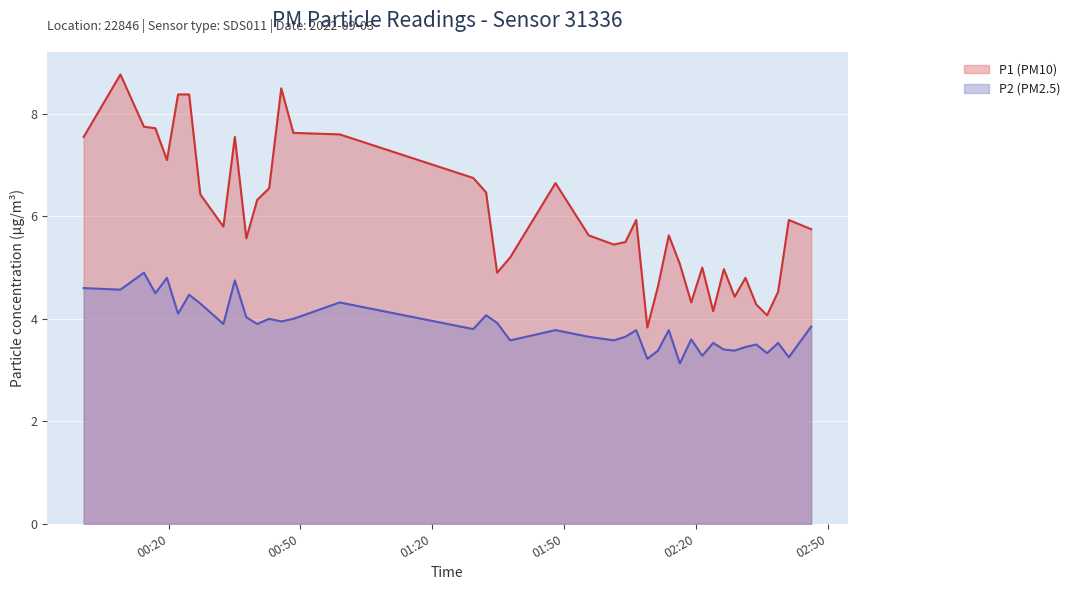

What is the difference between the maximum and second lowest values in the P1 series?

4.7